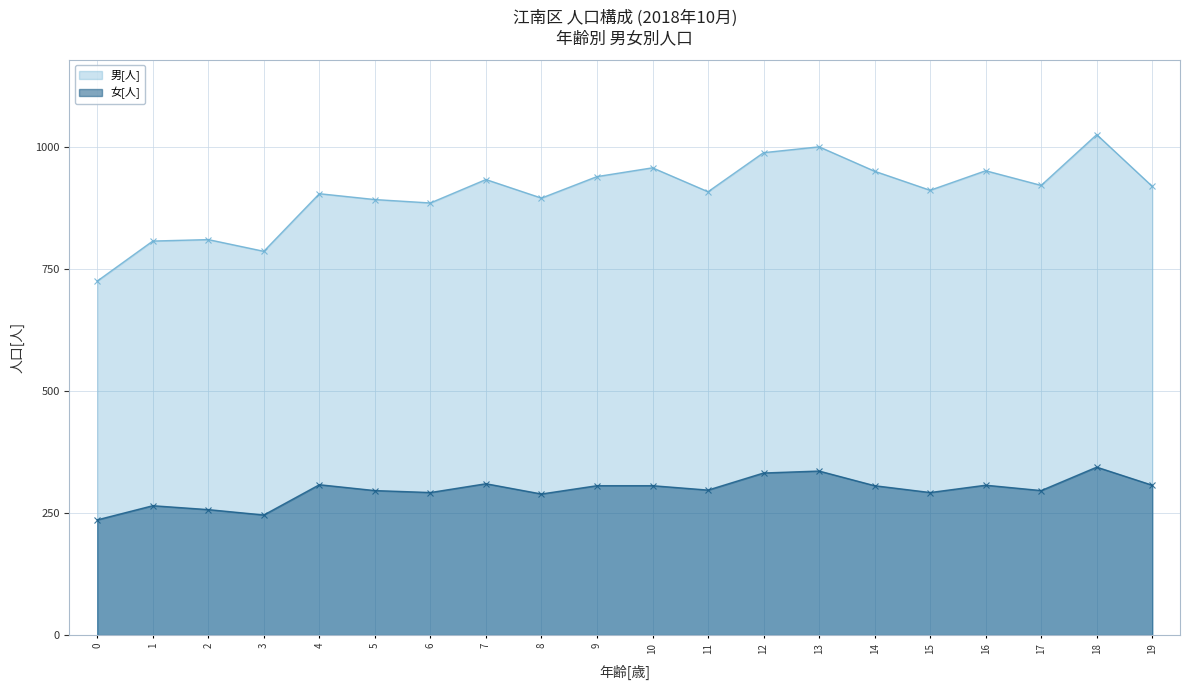

Is the value of 女[人] at 8 greater than the value of 男[人] at 9?

No